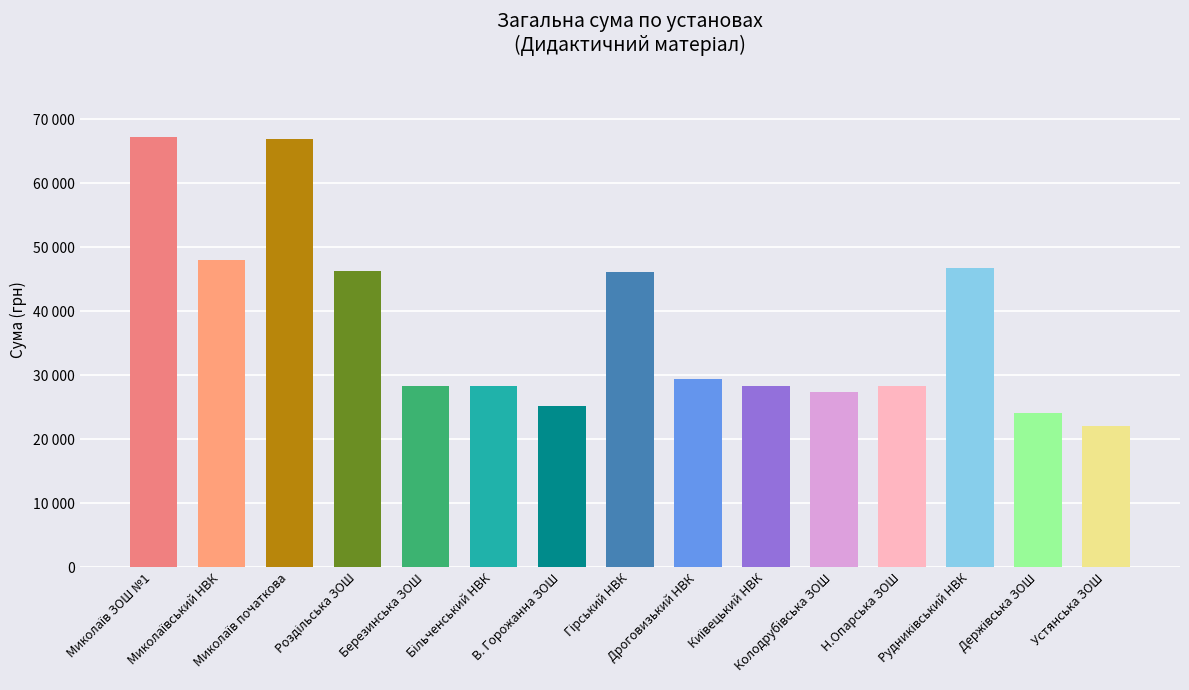

What is the ratio of the value at Устянська ЗОШ to the value at Миколаїв початкова?

0.3